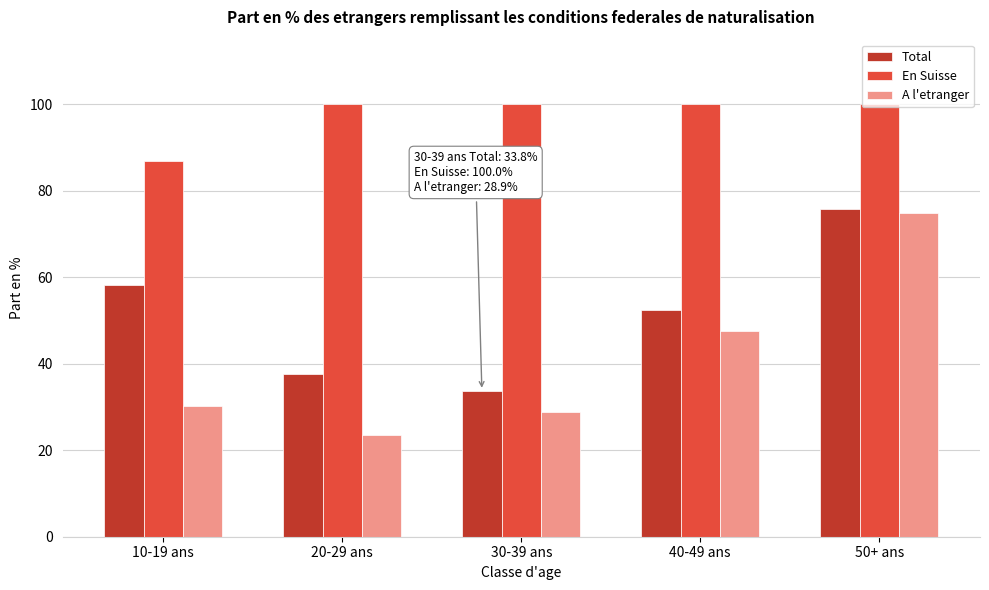

The value of A l'etranger at 10-19 ans is 30.3. True or false?

True